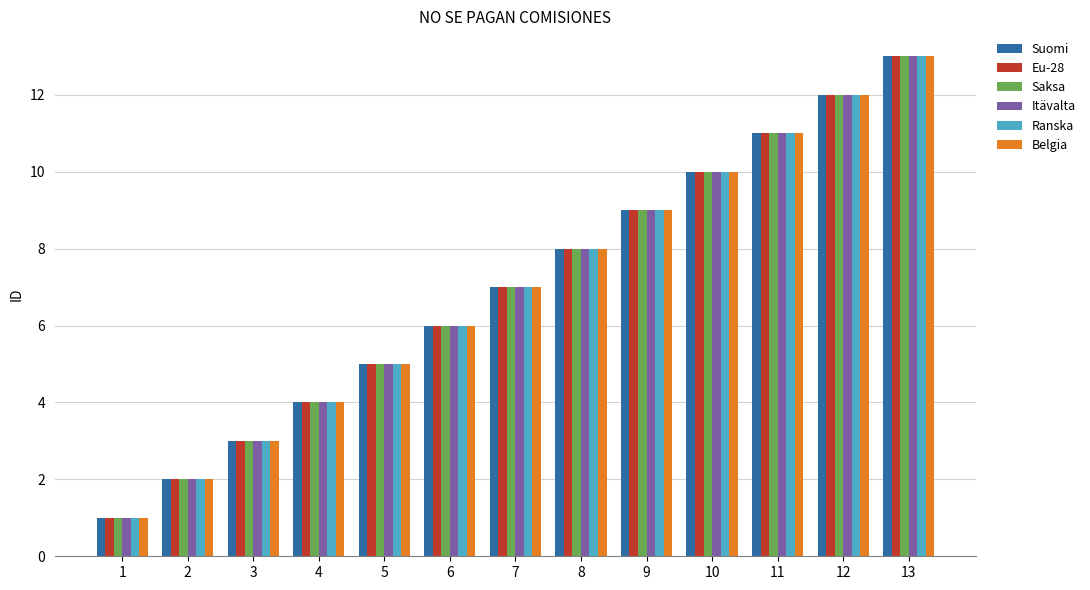

What is the average value of the Eu-28 series?

7